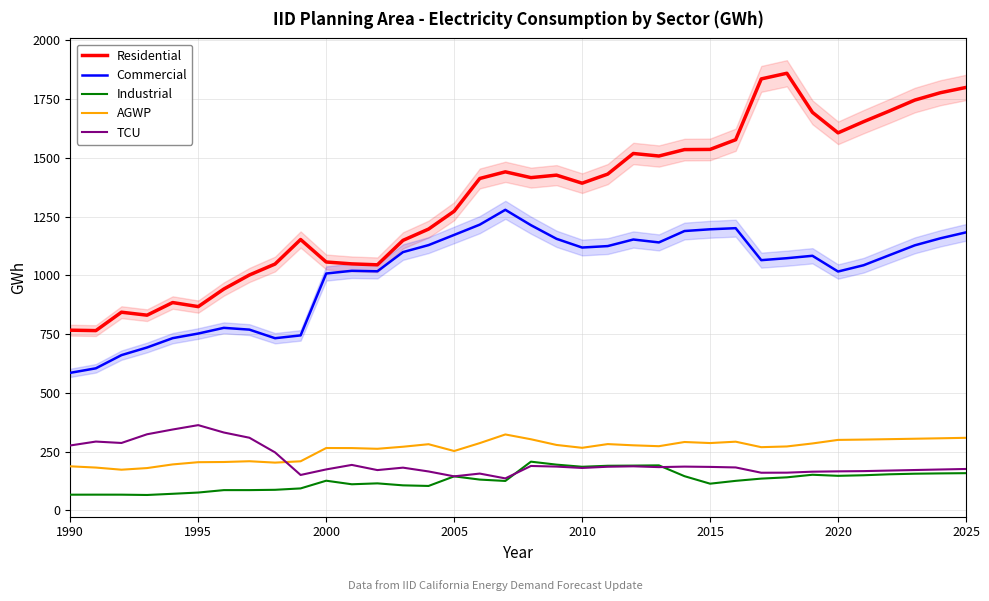

Which series ends up on top after the final intersection of AGWP and TCU?

AGWP